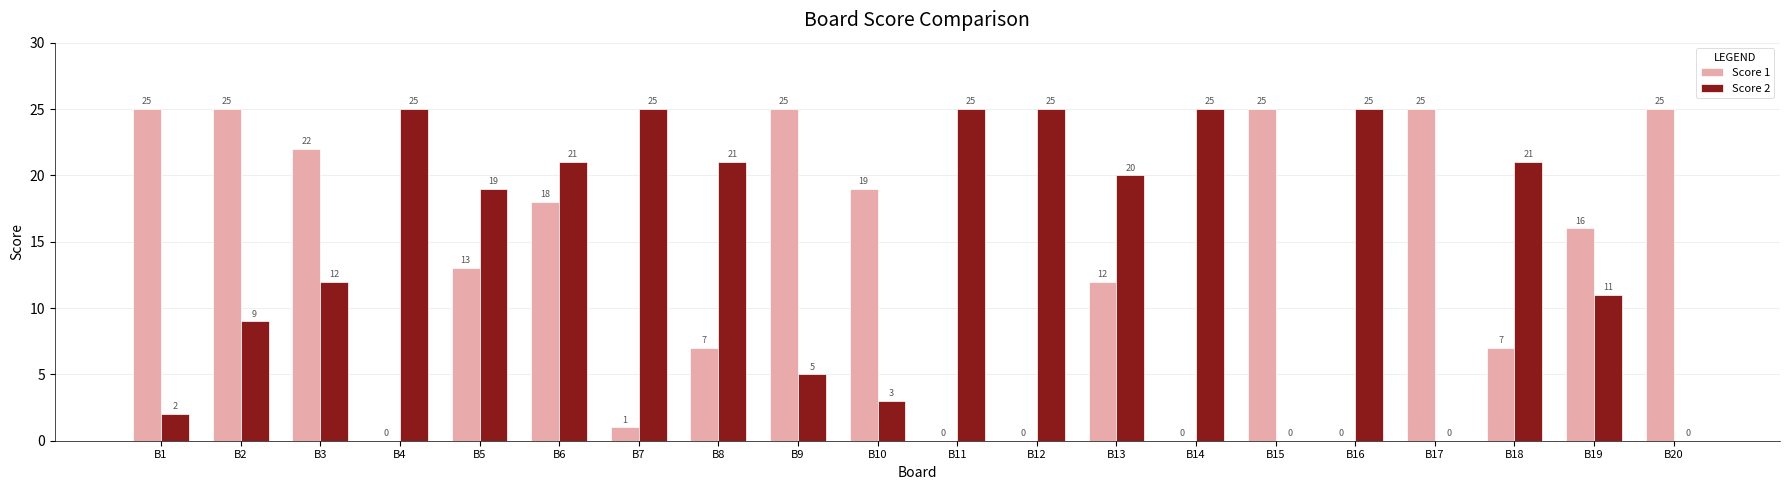

How many distinct data groups are displayed?

2